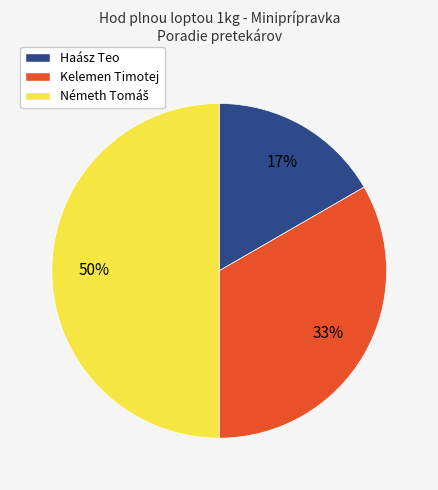

How many slices are in this pie chart?

3